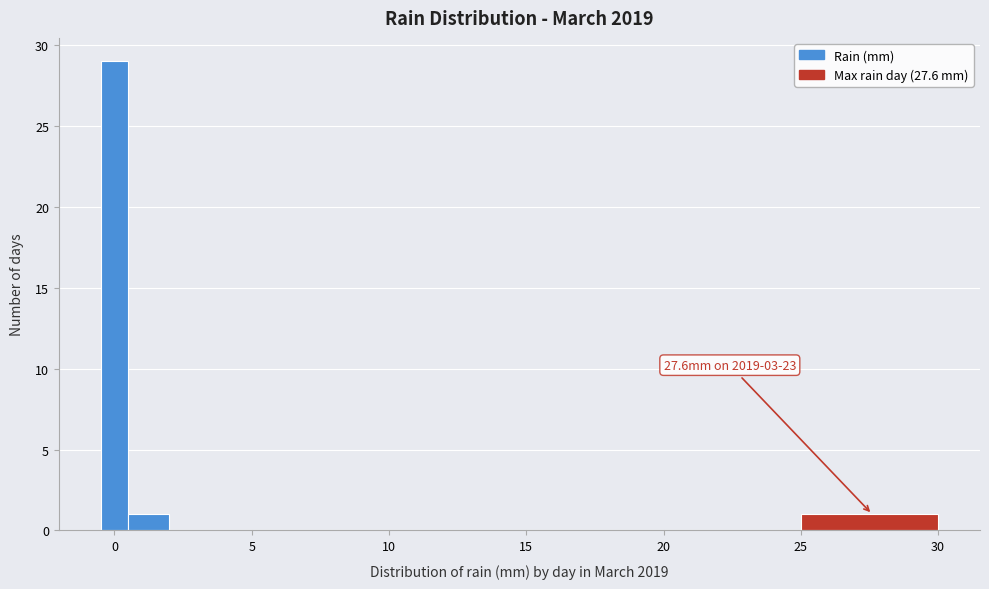

Read against the x-axis, roughly where is the centre of the tallest bar?

0.0